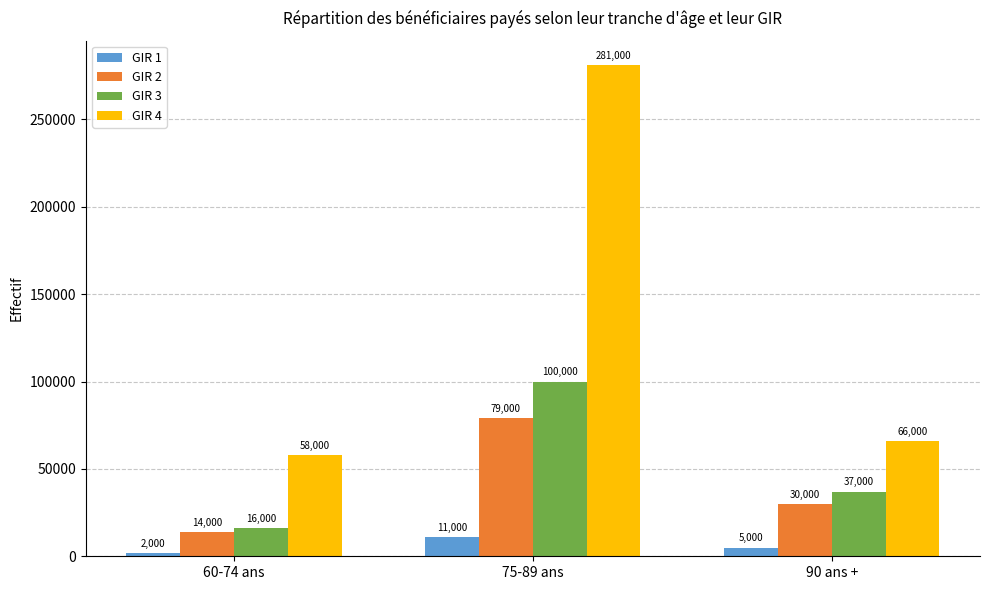

How many data points in GIR 4 are less than 66000?

1